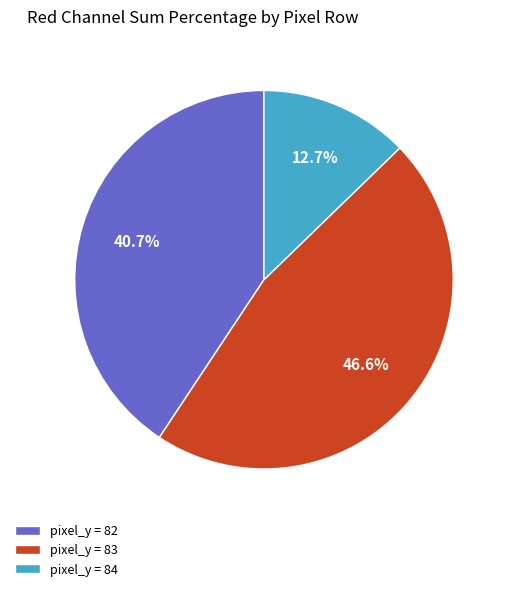

Rank the categories by value from highest to lowest.

pixel_y = 83, pixel_y = 82, pixel_y = 84